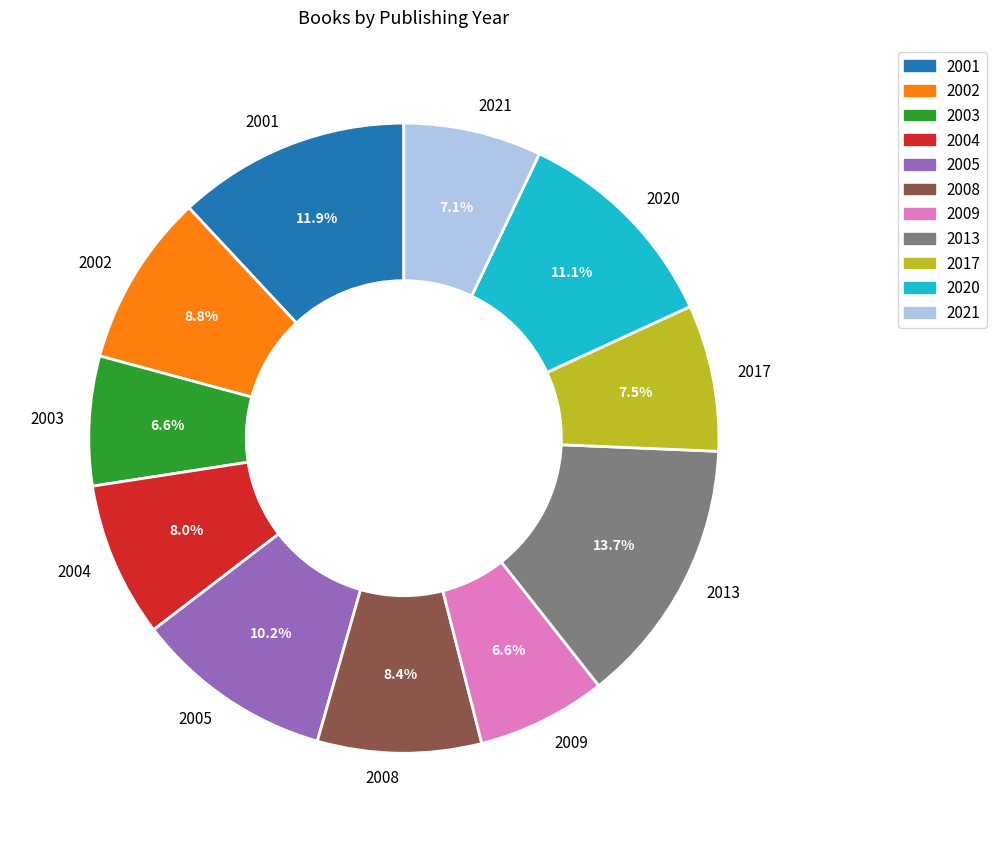

Which category has the biggest portion of the pie?

2013